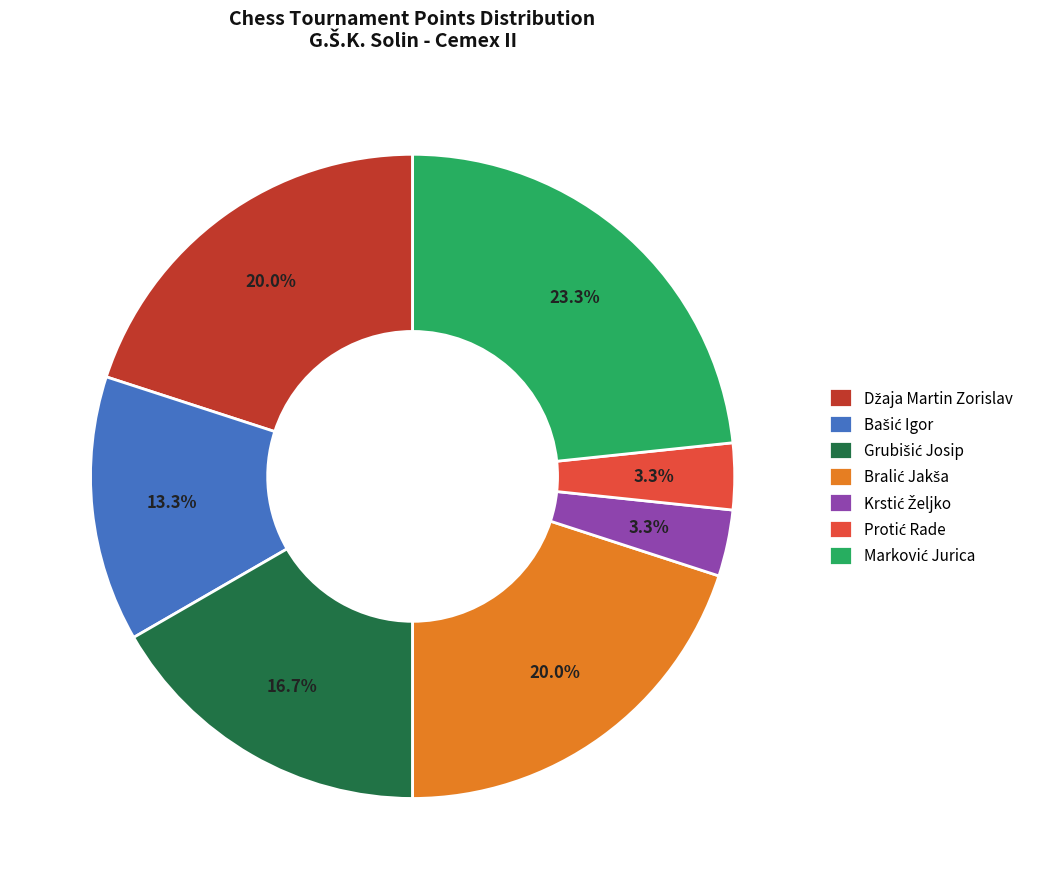

Is there any slice that represents more than half of the pie?

No